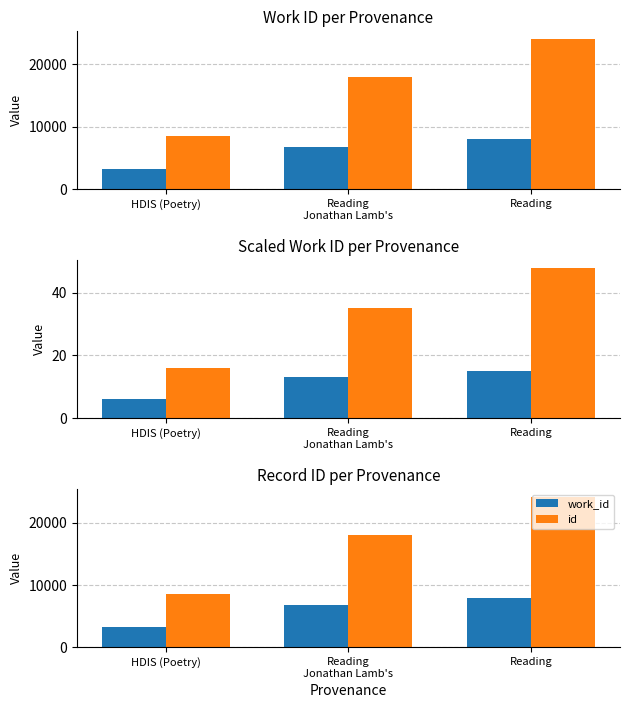

How many categories are shown in the chart?

3